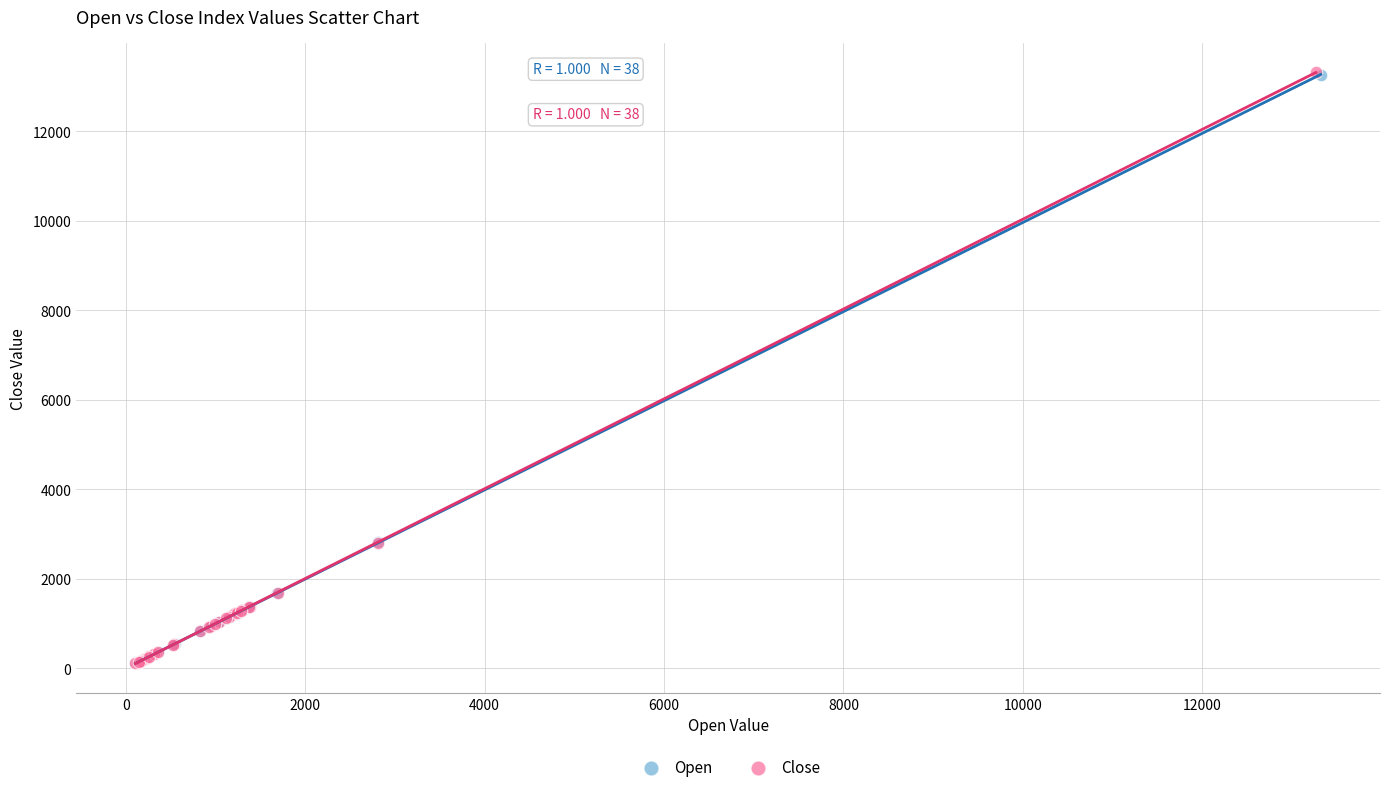

Which series has the widest spread of Y values?

Close